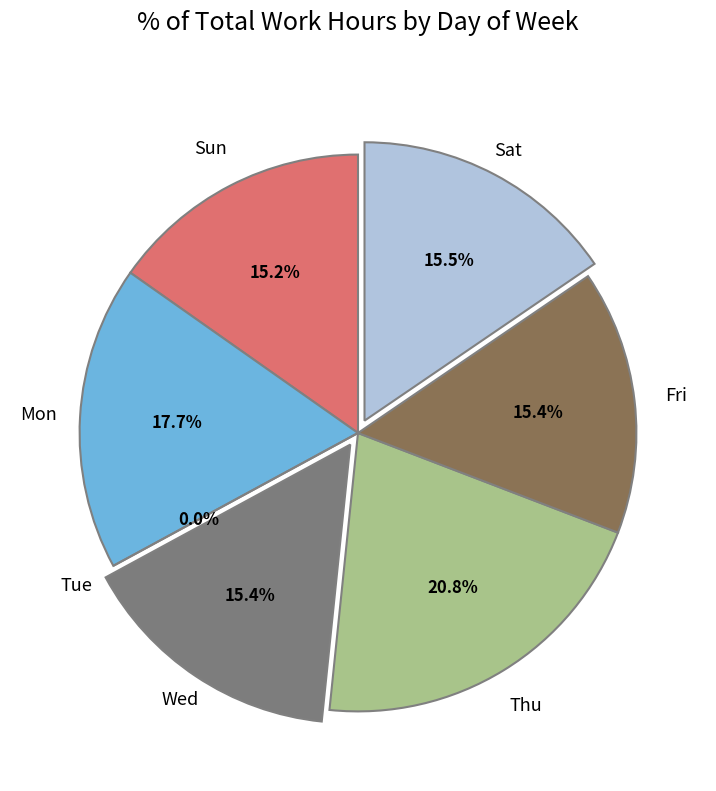

Does Wed account for over 50% of the chart?

No